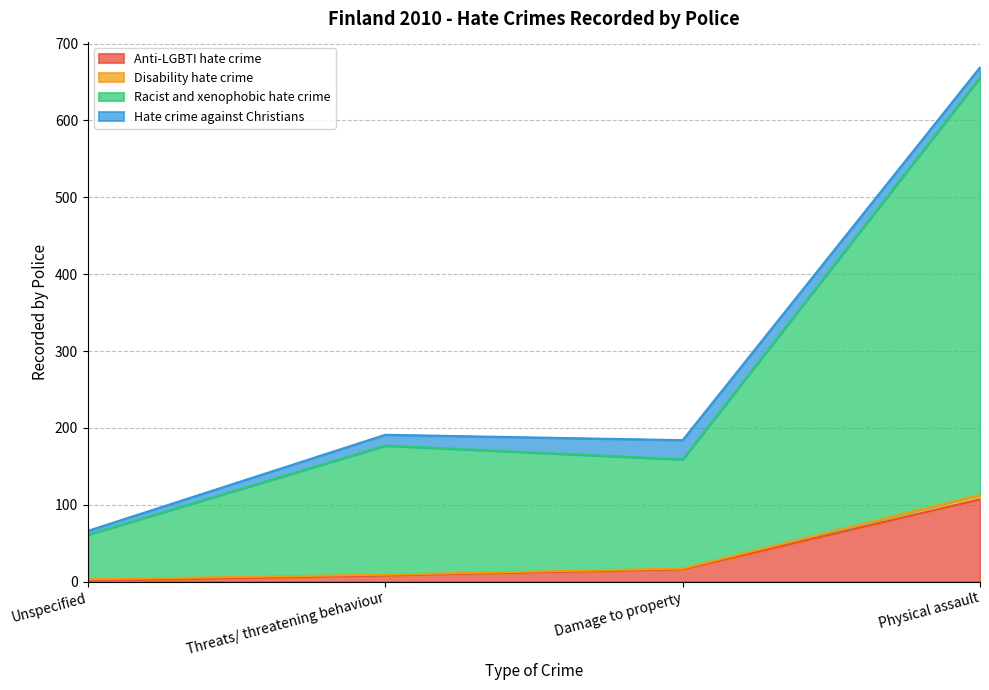

The Anti-LGBTI hate crime series shows 1 at Unspecified. True or false?

False